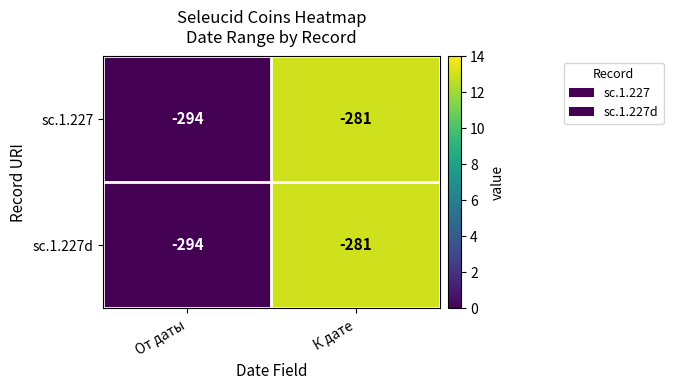

The value of sc.1.227 at От даты is -180. True or false?

False